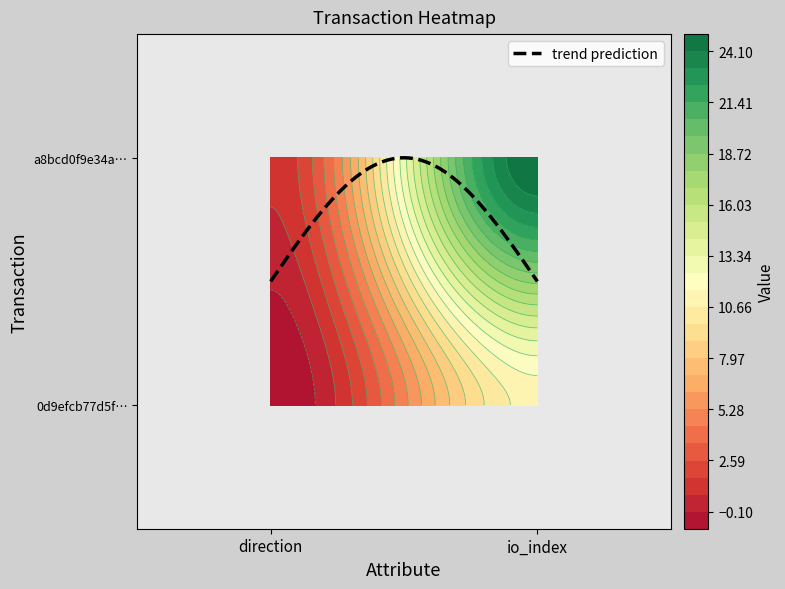

List the series in order of their overall mean, highest first.

a8bcd0f9e34aca6d55f1454b70327342308ca42, 0d9efcb77d5f083e55b7b9a25a29d14d516e807